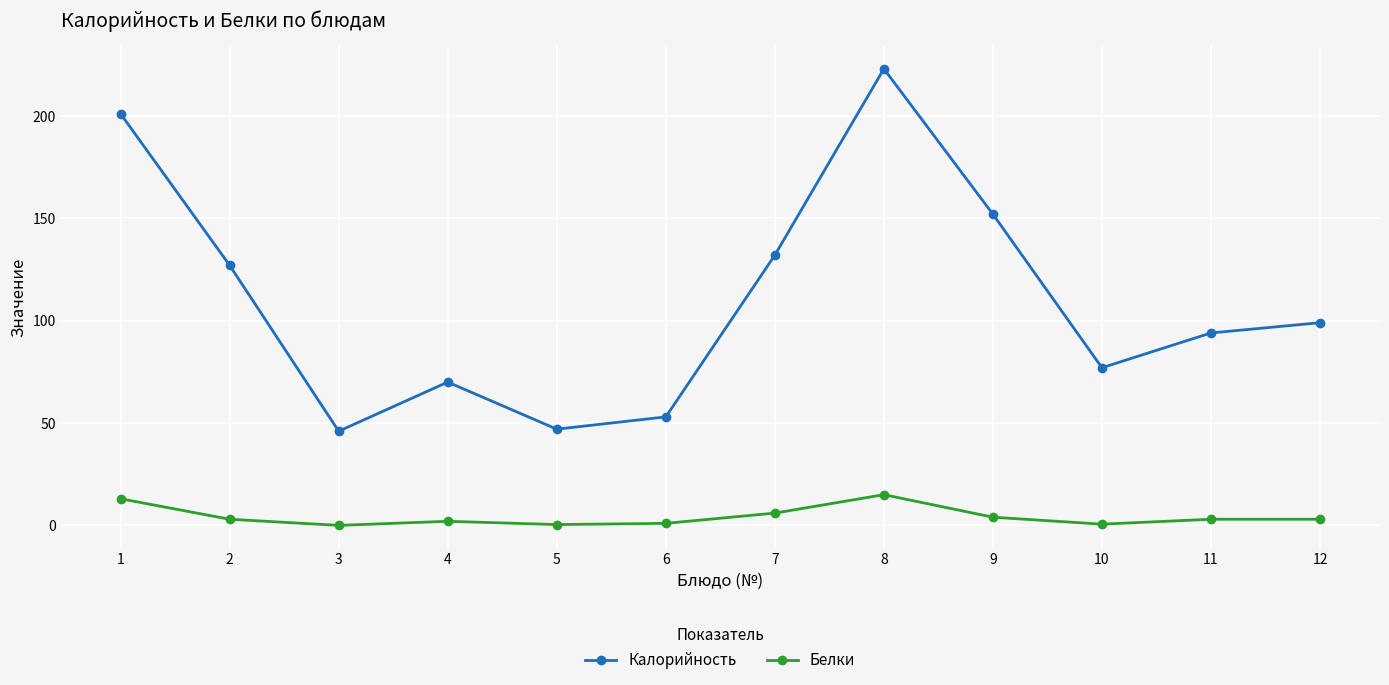

What is the average value of the Калорийность series?

110.1